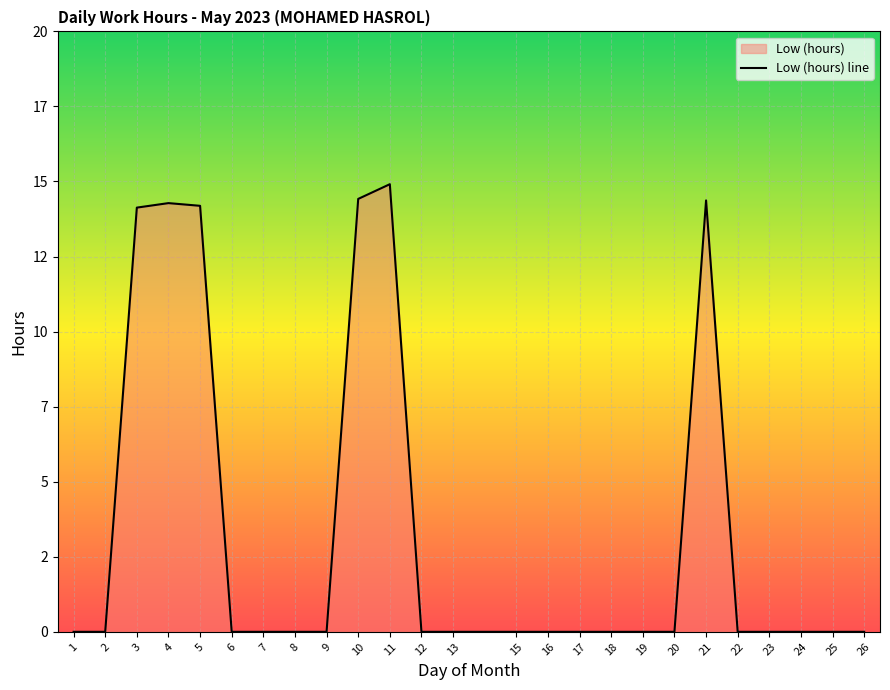

What is the difference between the maximum and minimum values?

14.9